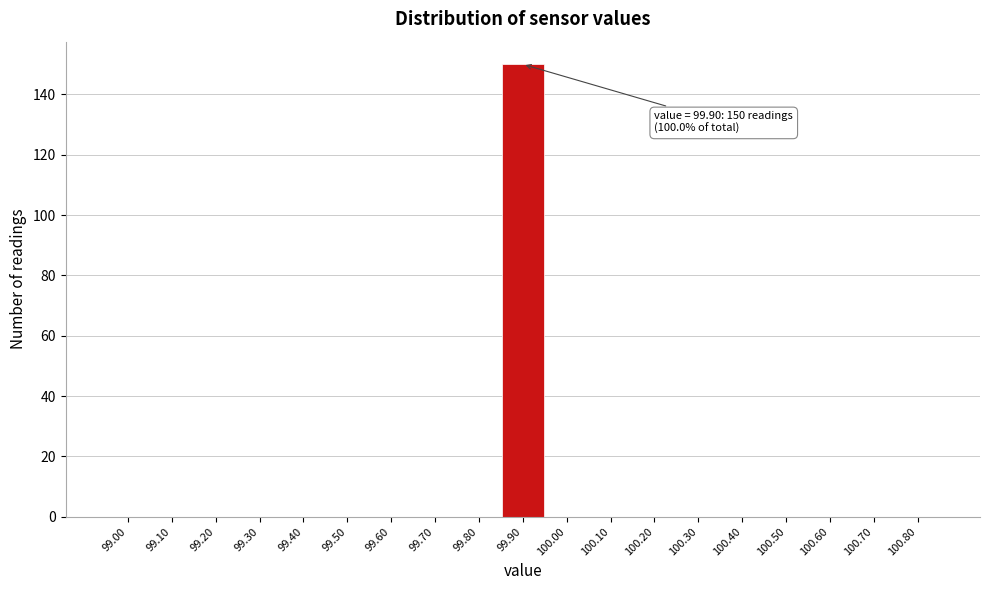

Reading left to right, list all the values displayed in this chart.

99.00=0	99.10=0	99.20=0	99.30=0	99.40=0	99.50=0	99.60=0	99.70=0	99.80=0	99.90=150	100.00=0	100.10=0	100.20=0	100.30=0	100.40=0	100.50=0	100.60=0	100.70=0	100.80=0